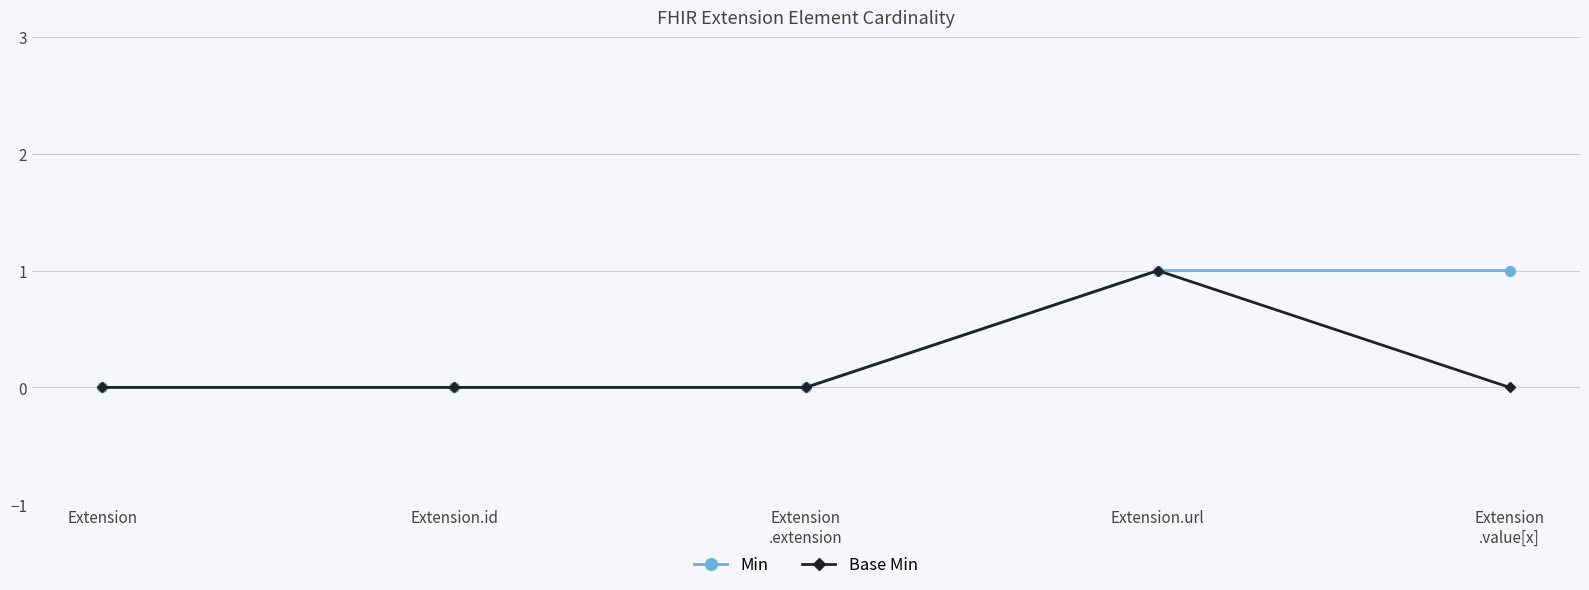

Reading left to right, transcribe all the data shown in this chart.

Min: Extension=0	Extension.id=0	Extension
.extension=0	Extension.url=1	Extension
.value[x]=1
Base Min: Extension=0	Extension.id=0	Extension
.extension=0	Extension.url=1	Extension
.value[x]=0